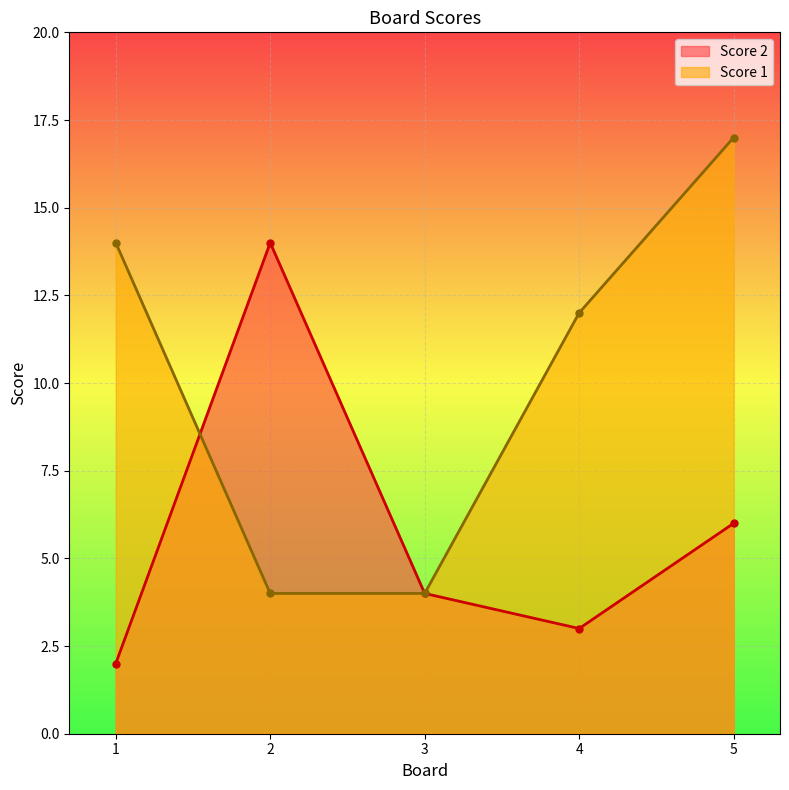

Which series has the largest total across all categories?

Score 1